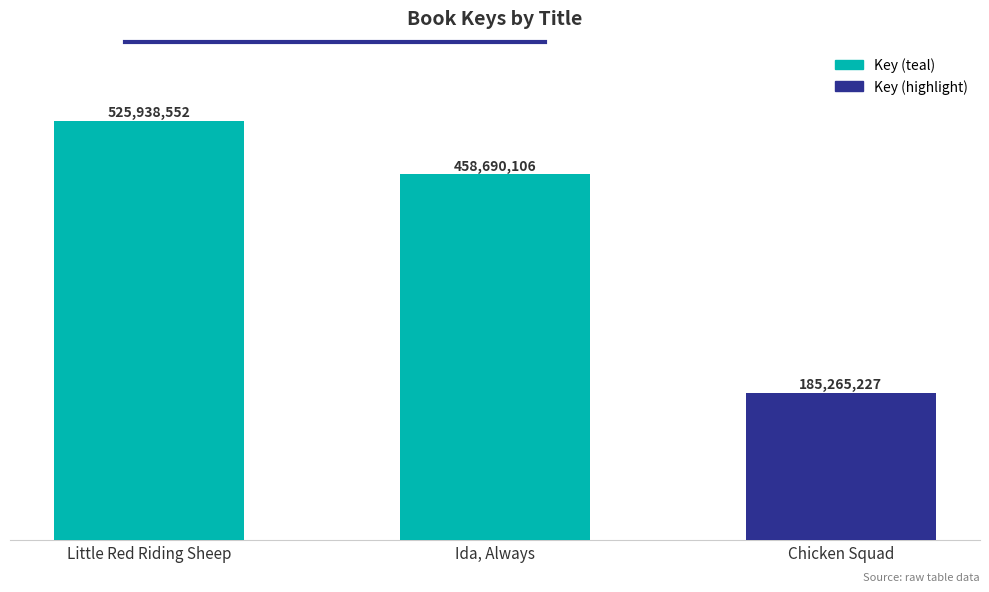

Approximately how many times larger is the value at Little Red Riding Sheep compared to Ida, Always?

1.1